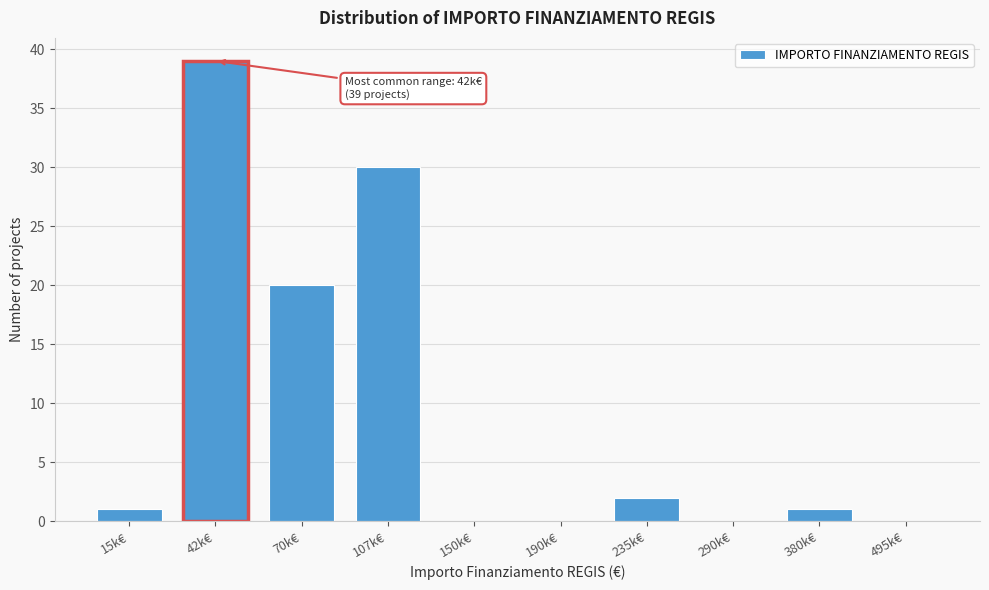

Reading left to right, list all the values displayed in this chart.

15k€=1	42k€=39	70k€=20	107k€=30	150k€=0	190k€=0	235k€=2	290k€=0	380k€=1	495k€=0